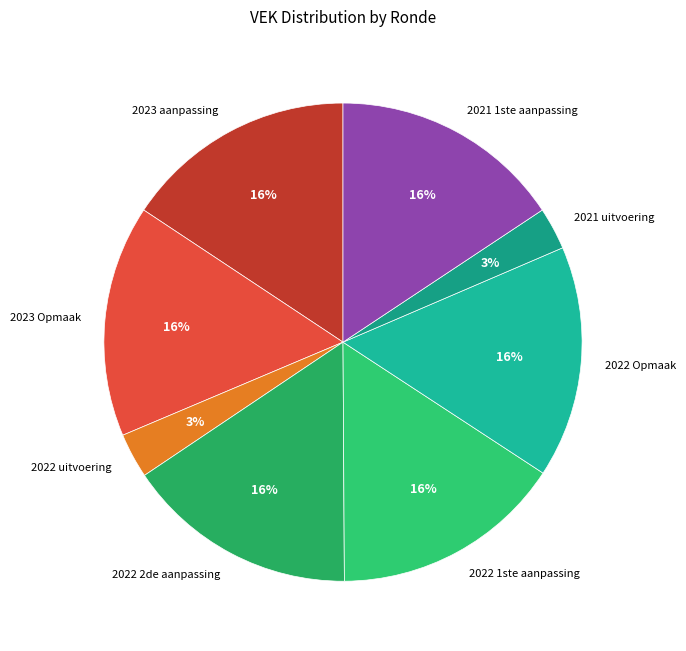

Is there a majority slice in this chart?

No